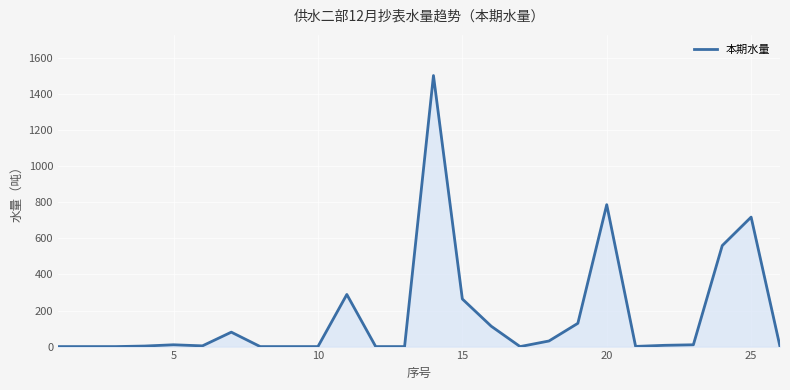

What is the greatest value displayed?

1503